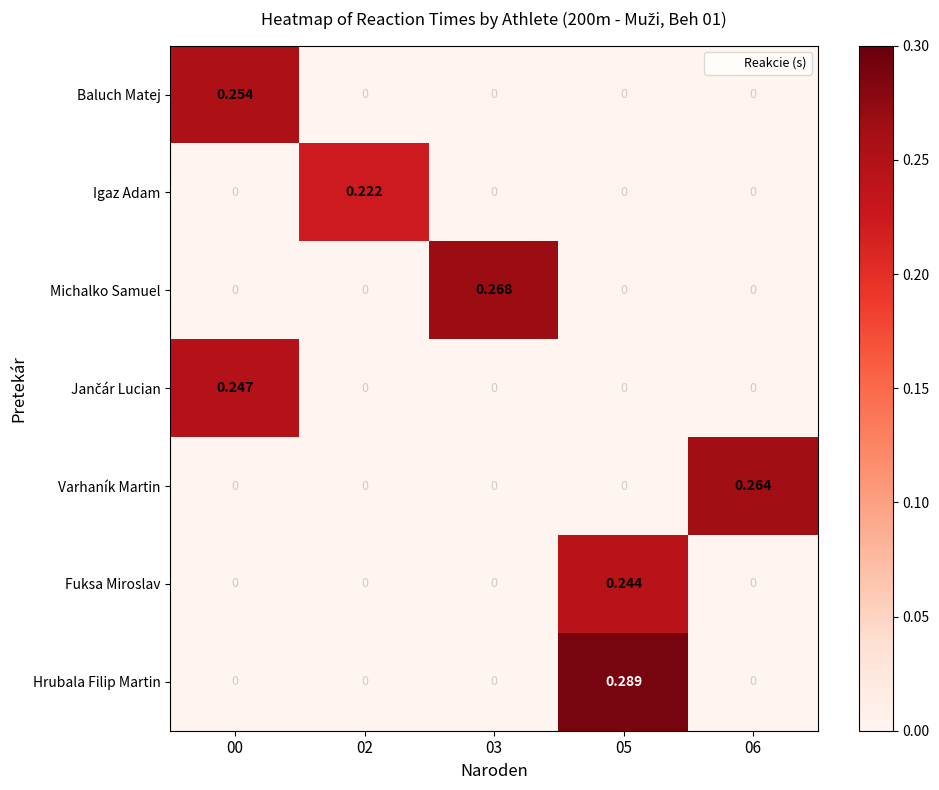

Is the value of Igaz Adam at 05 greater than the value of Fuksa Miroslav at 05?

No